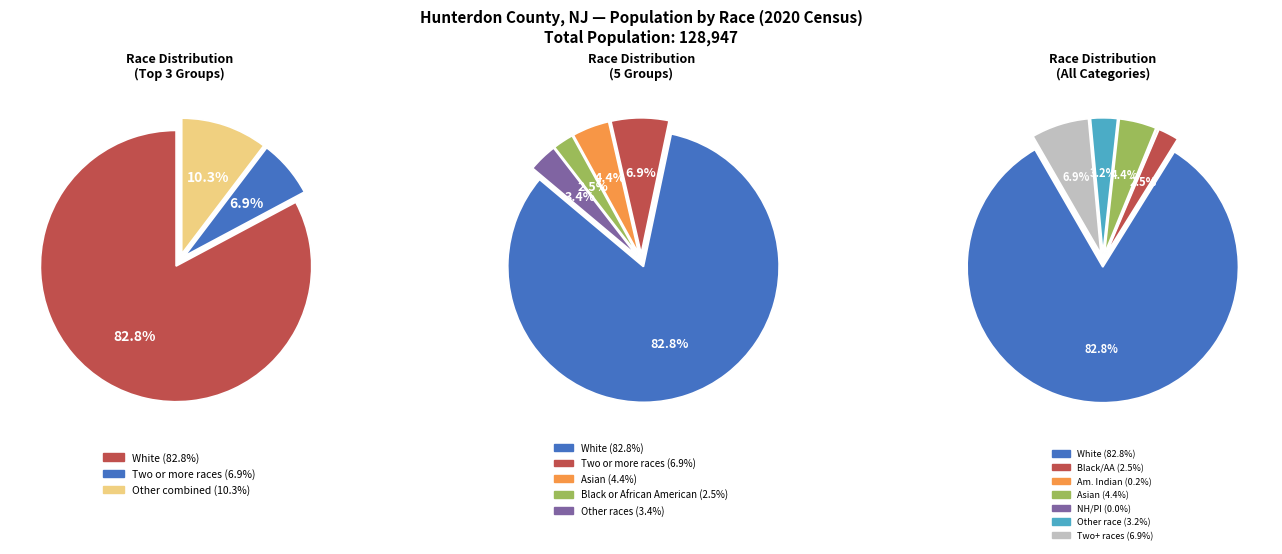

To the nearest percent, what is the difference between the Two or more races and Native Hawaiian and Other Pacific Islander slice percentages?

7%